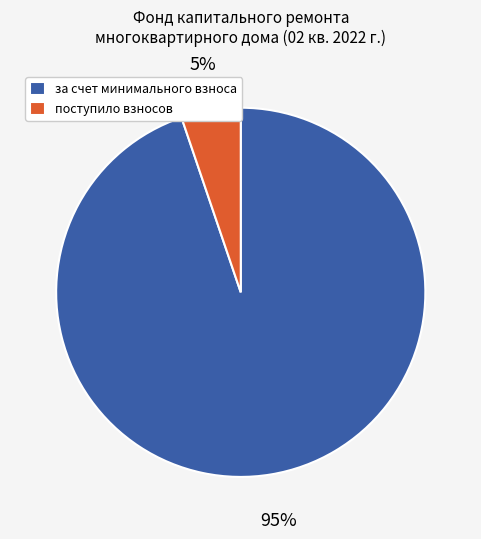

Between поступило взносов and за счет минимального взноса, which is larger?

за счет минимального взноса